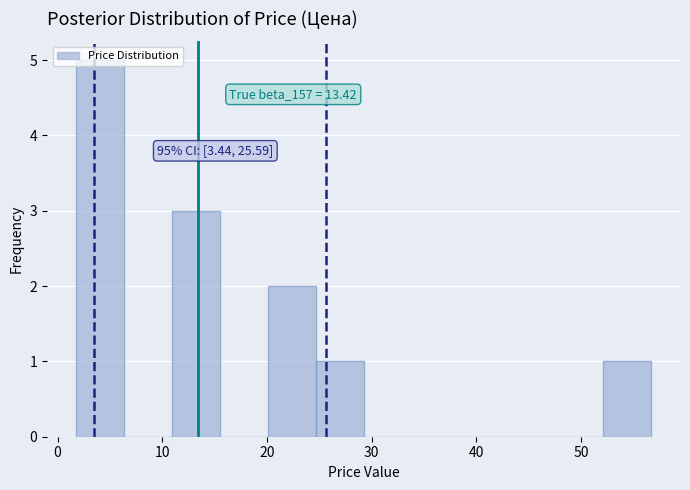

Which range on the x-axis has the tallest bar?

2 to 6